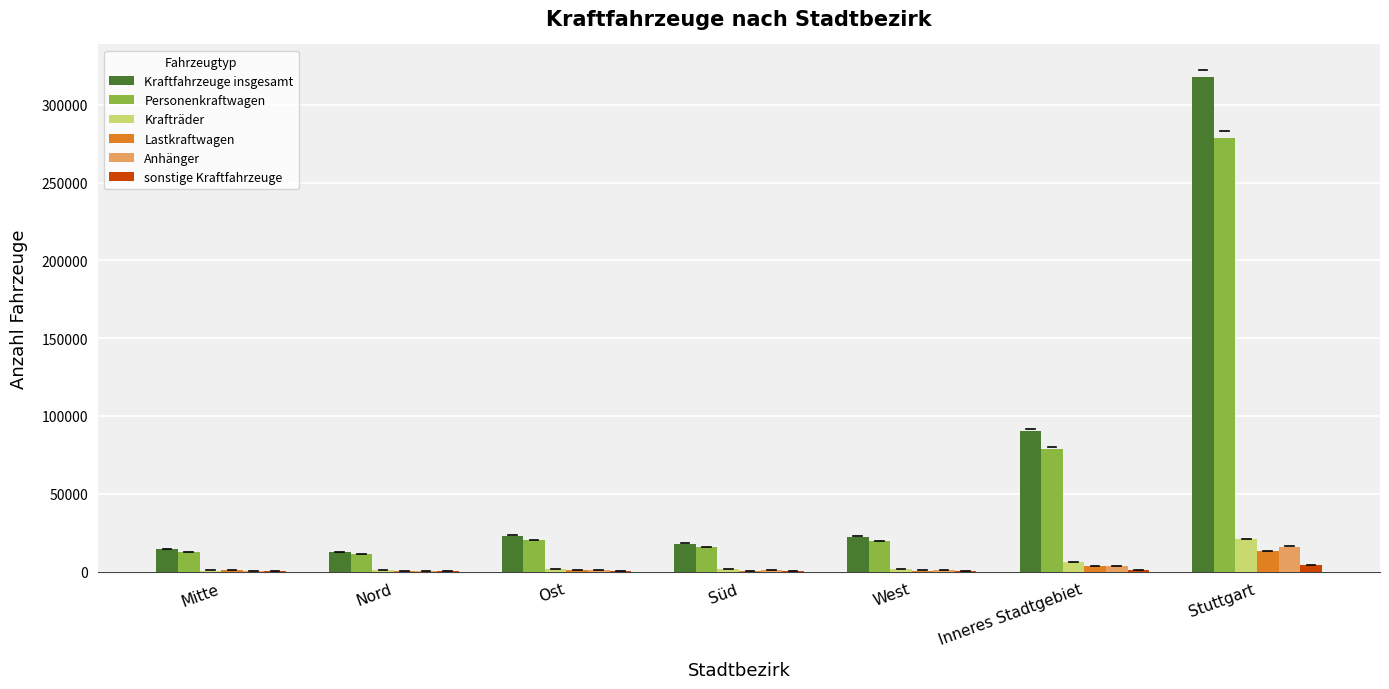

At which label does Krafträder reach its peak?

Stuttgart